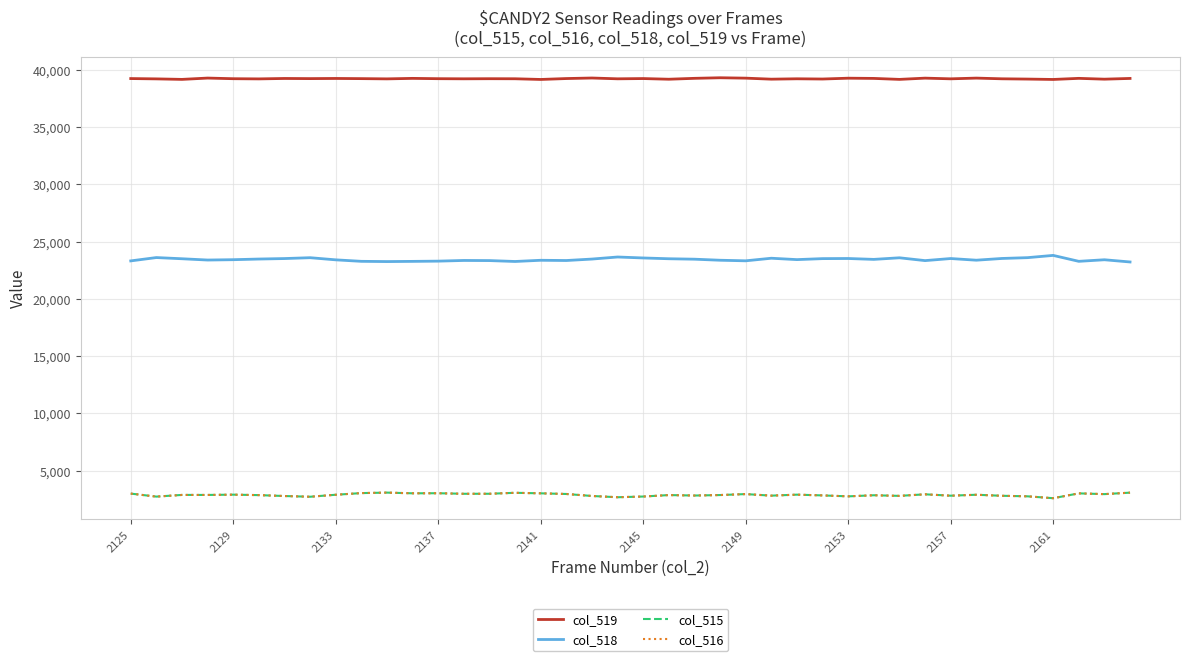

What is the sum of all col_516 values?

115225